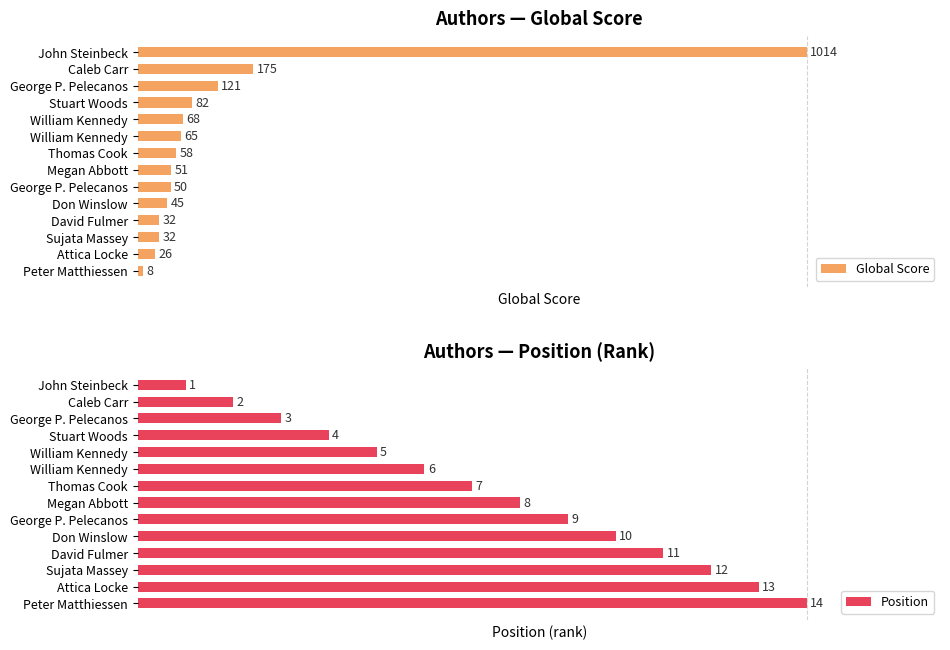

The Global Score series shows 3.3 at Stuart Woods. True or false?

False